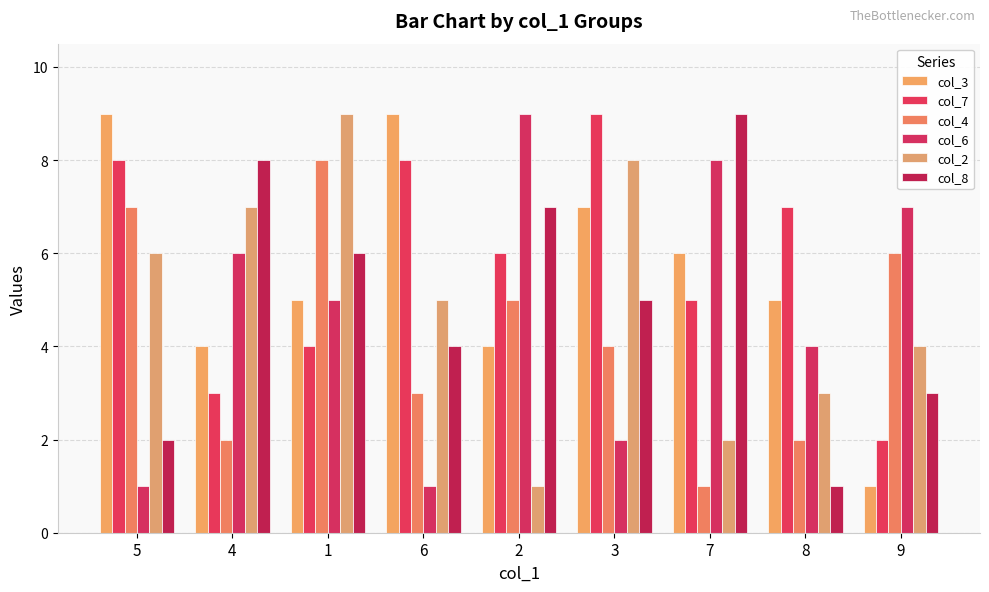

At which label does col_8 first exceed 5?

4